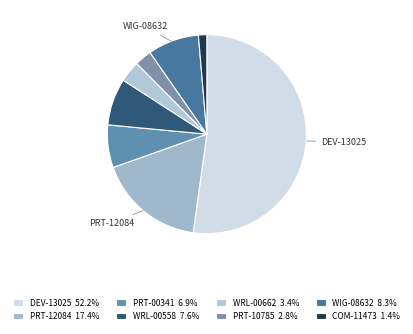

How many segments does this pie chart have?

8